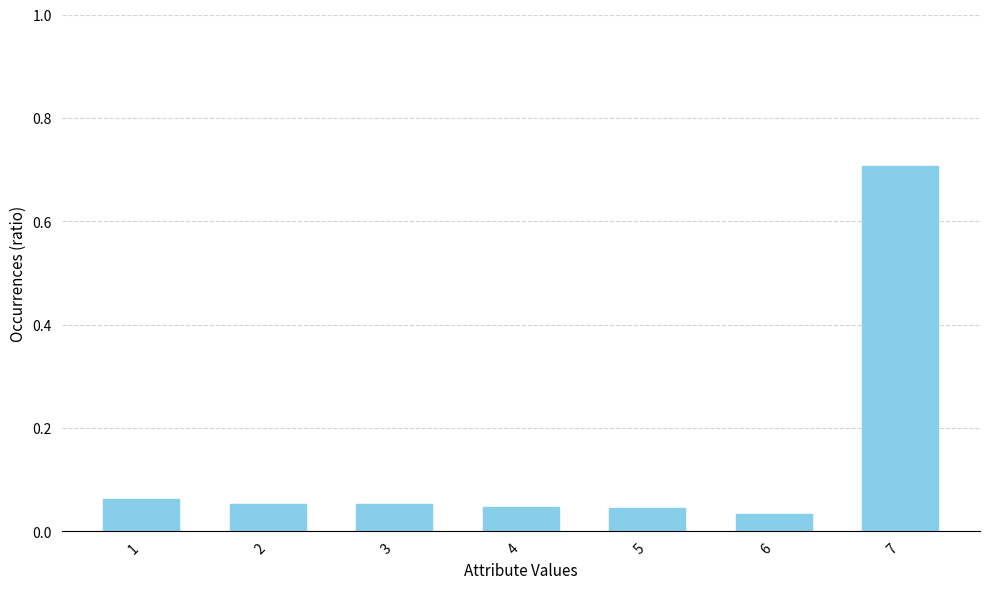

True or false: the data shows 0.0 at 1.

False